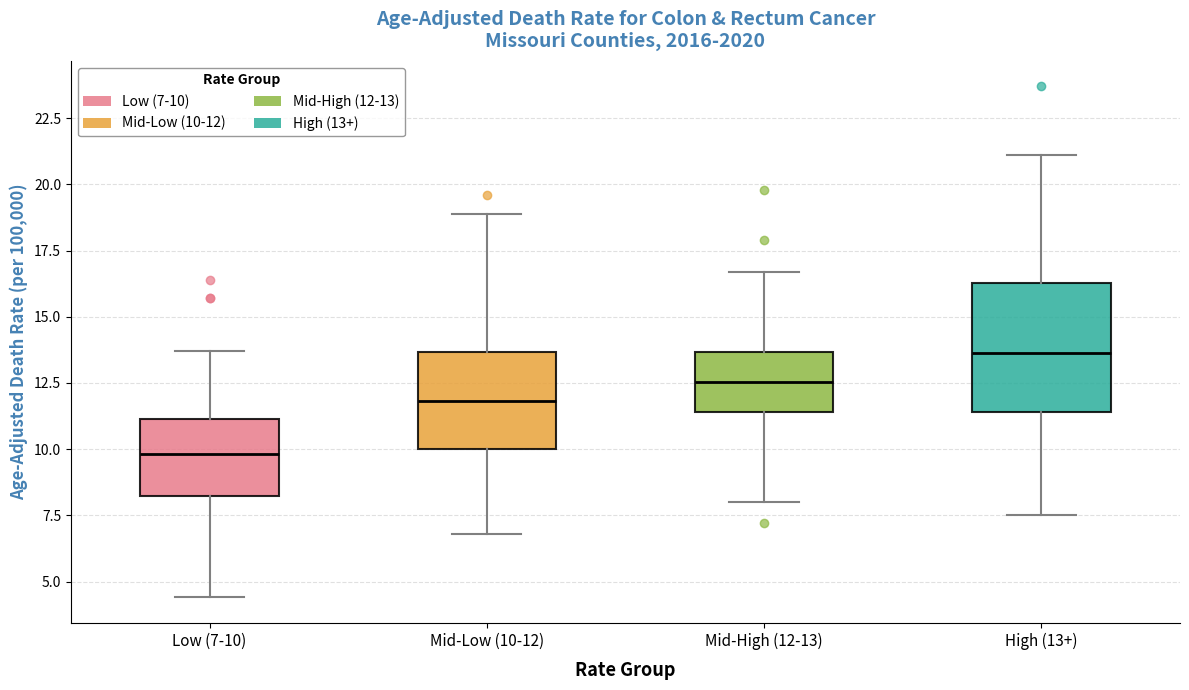

Which box's median line is the highest?

High (13+)